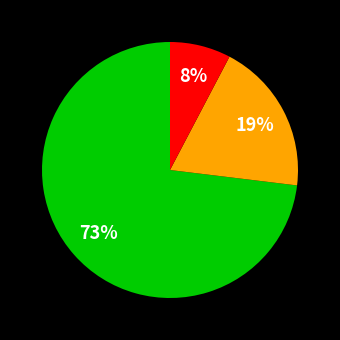

Is there any slice that represents more than half of the pie?

Yes